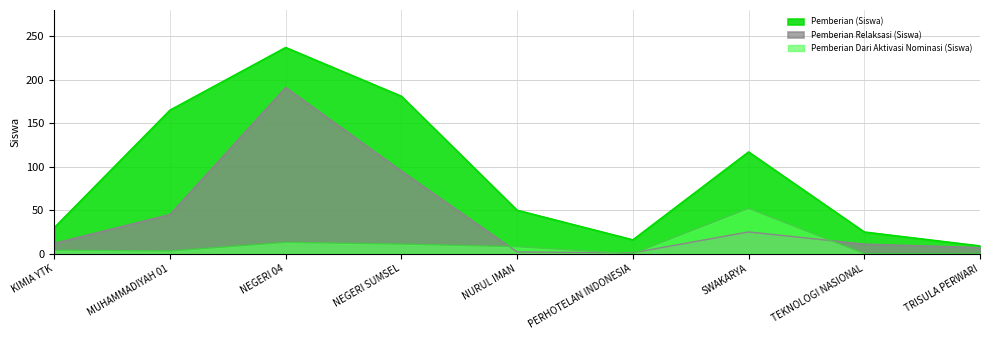

What is the difference between the maximum and minimum values in the Pemberian Relaksasi (Siswa) series?

190